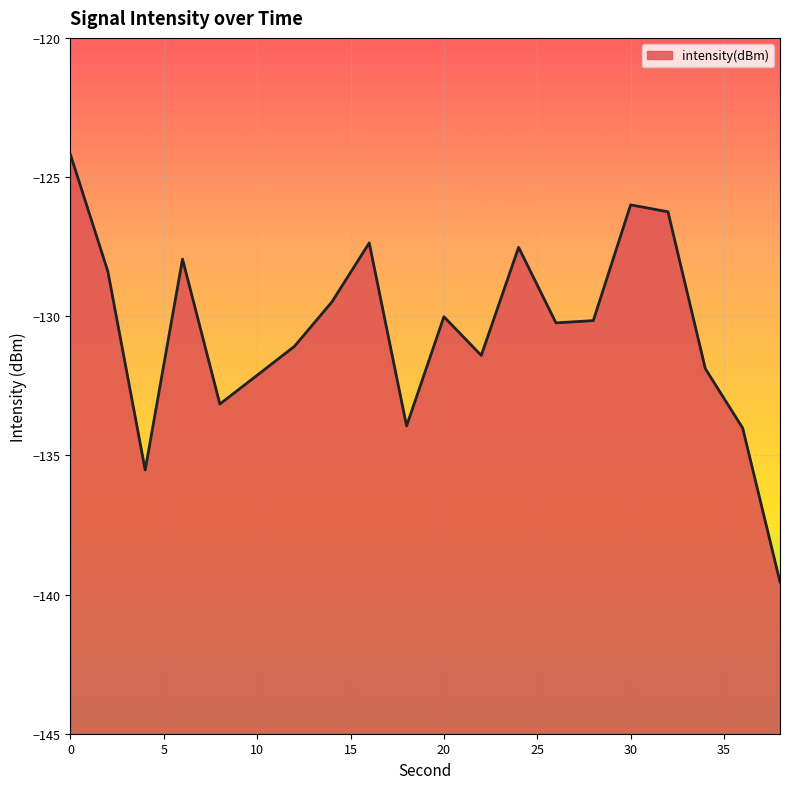

How many distinct data groups are displayed?

1